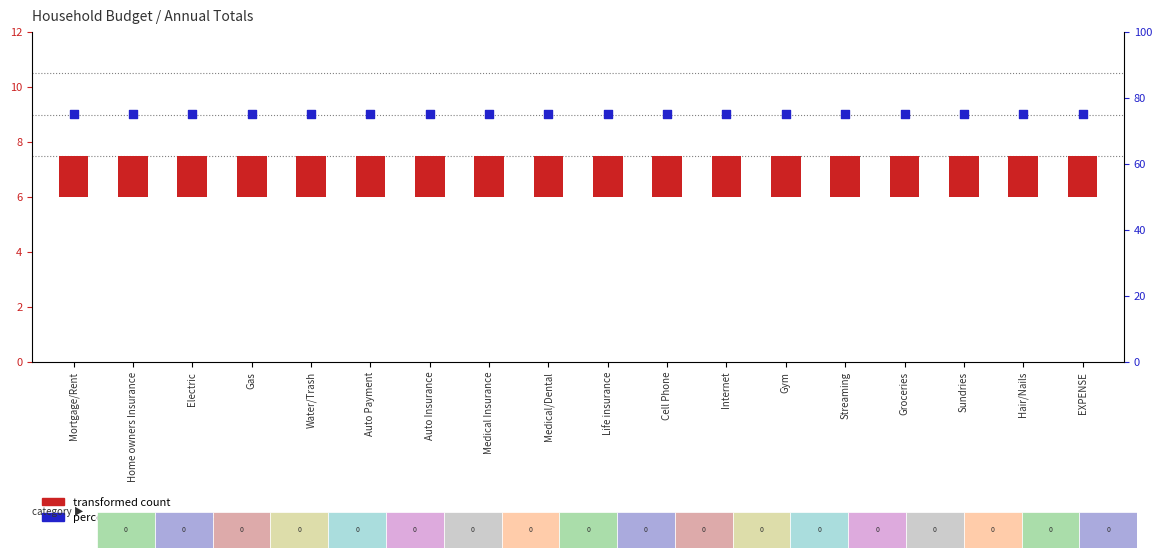

Which series has the widest spread of Y values?

transformed count